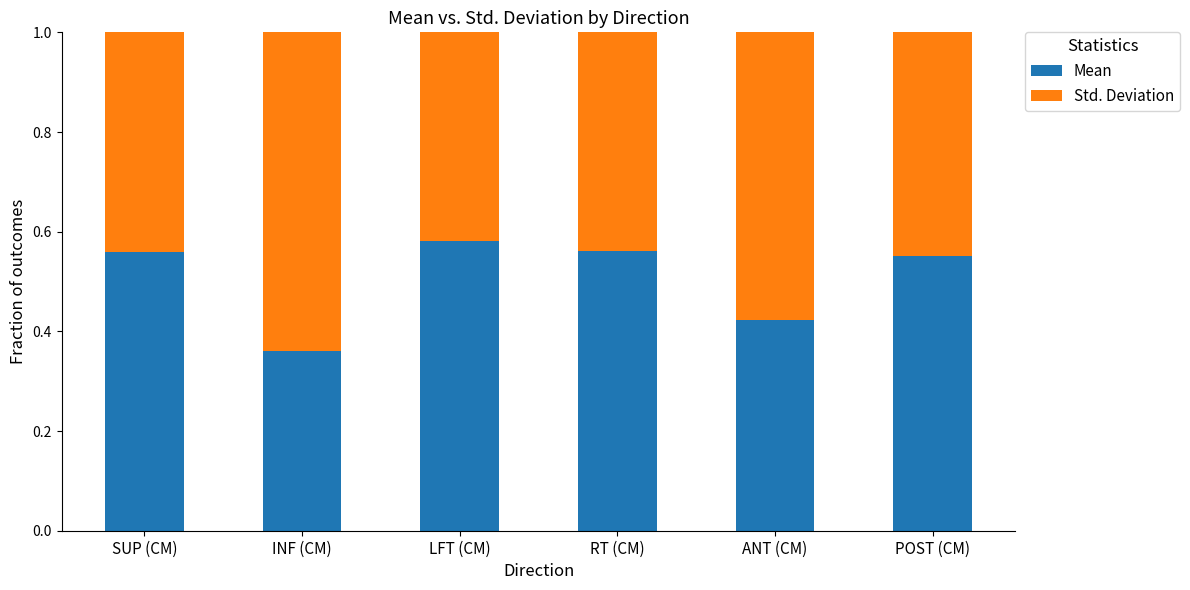

What is the average value of the Mean series?

0.5